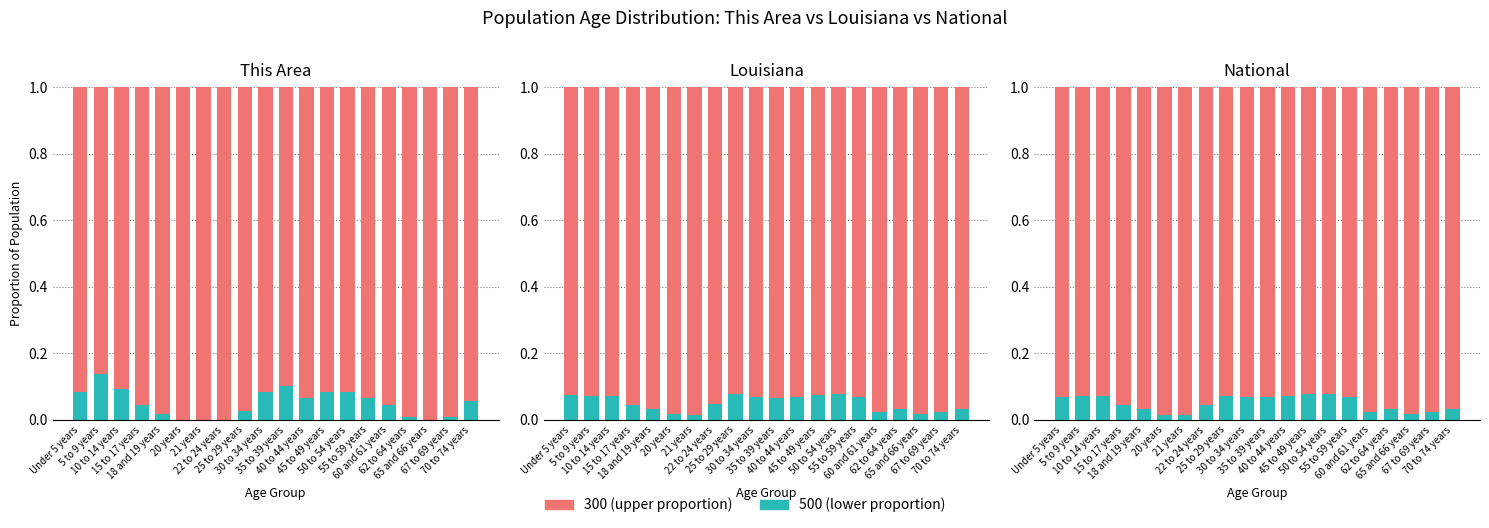

What is the label of the 12th bar from the left?

40 to 44 years